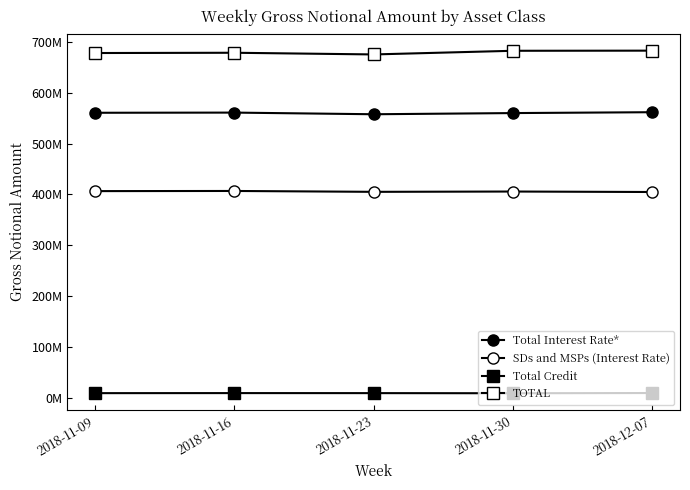

Rank the categories by TOTAL value from highest to lowest.

2018-12-07, 2018-11-30, 2018-11-16, 2018-11-09, 2018-11-23